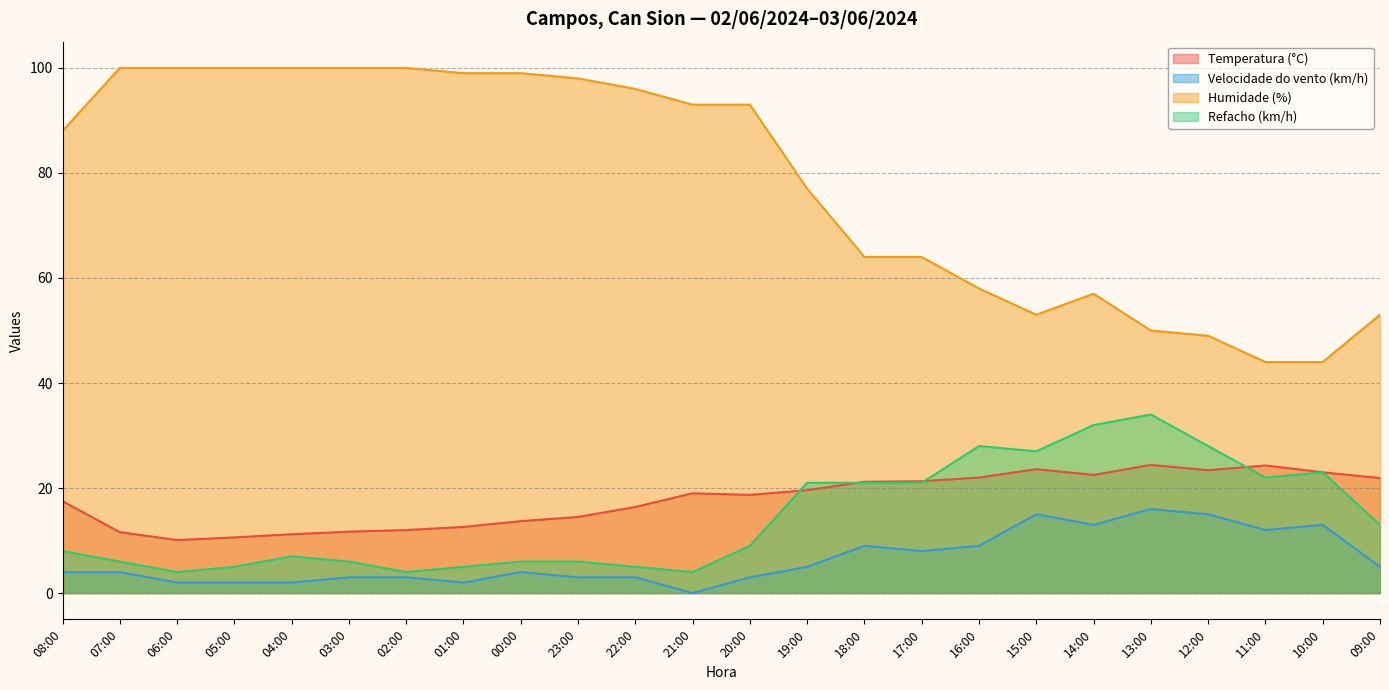

What is the sum of all Velocidade do vento (km/h) values?

155.0